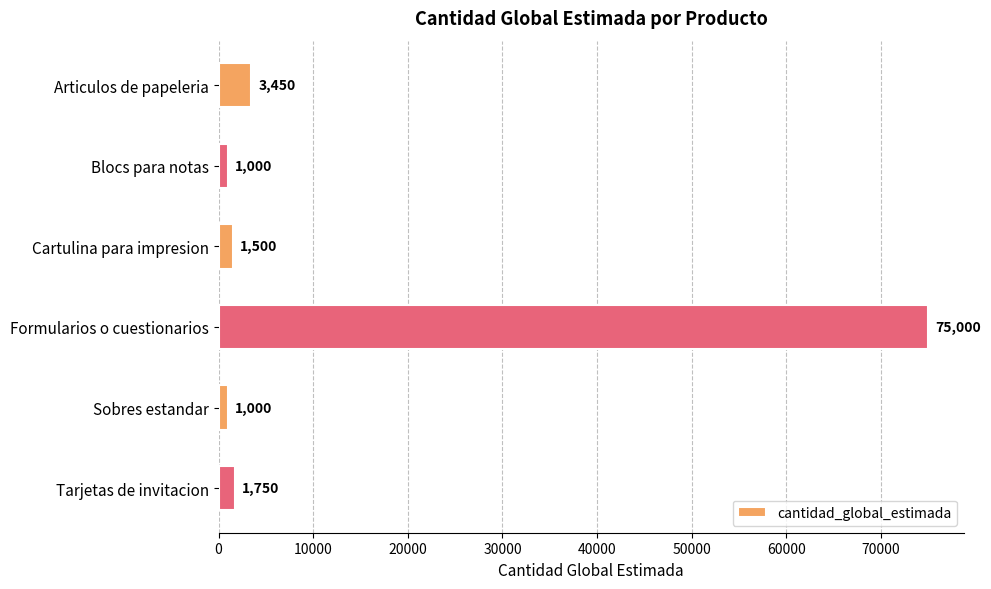

How many series are shown in this chart?

1